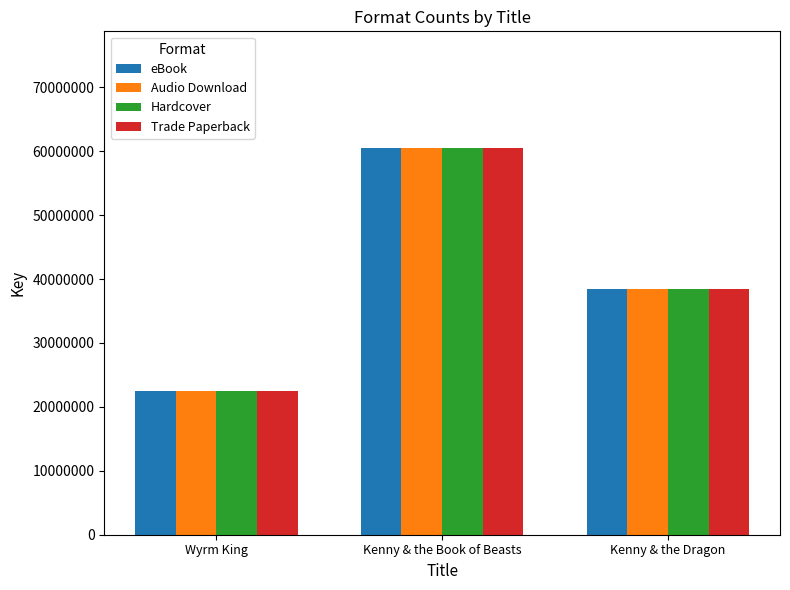

At how many categories does at least one series exceed 33916026?

2